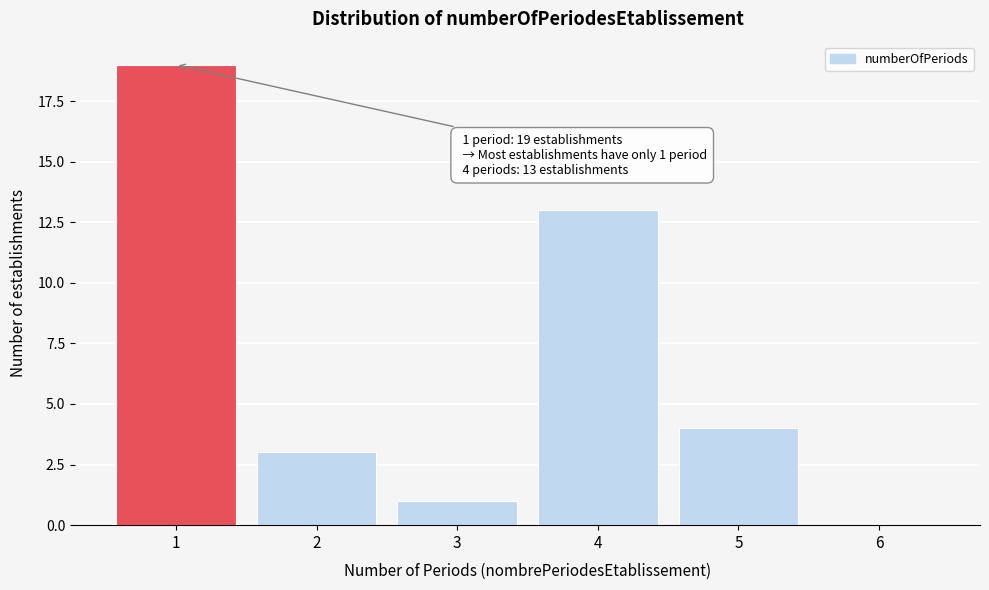

Reading left to right, transcribe all the data shown in this chart.

1=19	2=3	3=1	4=13	5=4	6=0